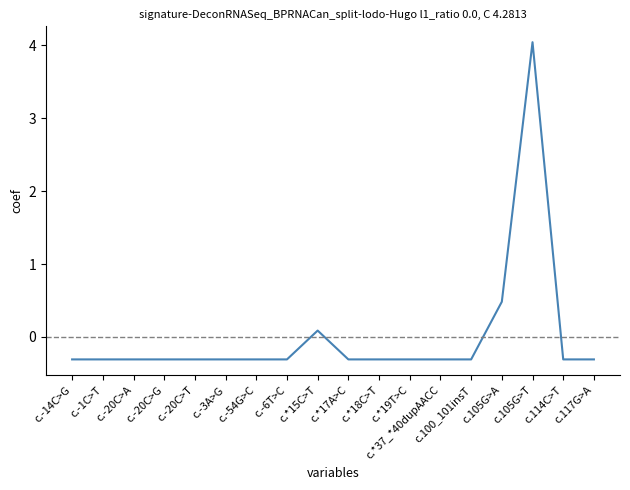

What position from the left is c.114C>T?

17